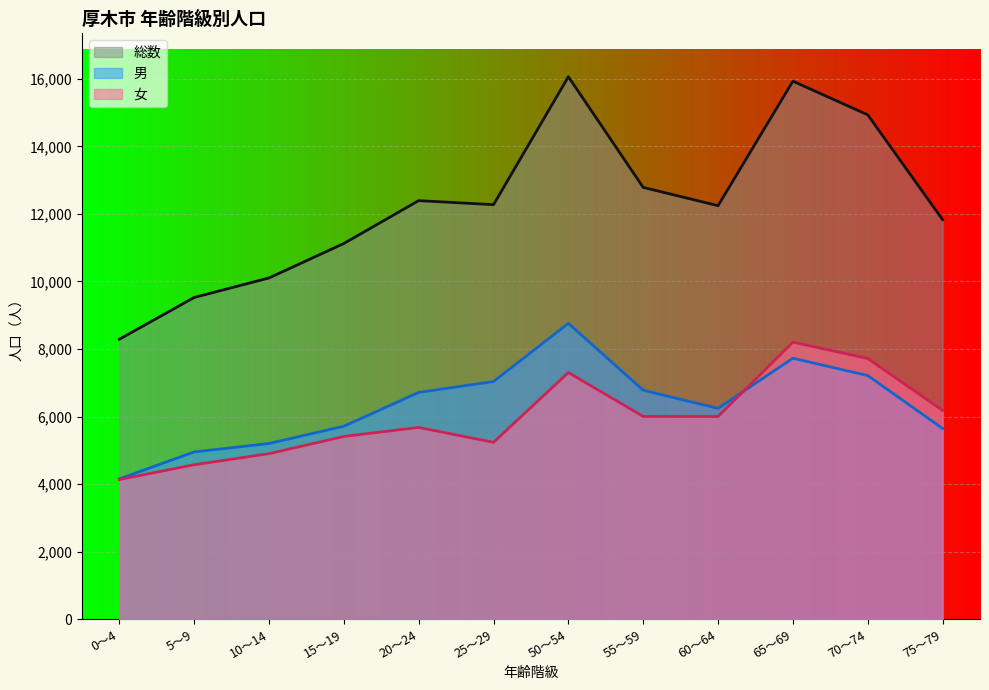

What is the approximate value of 男 at 50～54, to the nearest 100?

8800